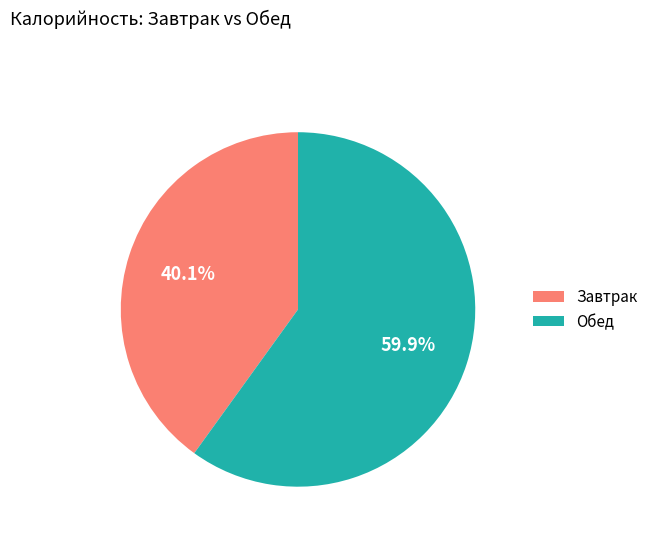

What percentage do Обед and Завтрак together represent?

100.0%